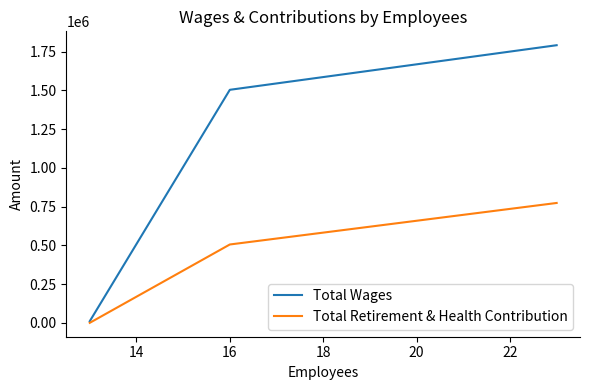

List the series in order of their peak value, lowest first.

Total Retirement & Health Contribution, Total Wages